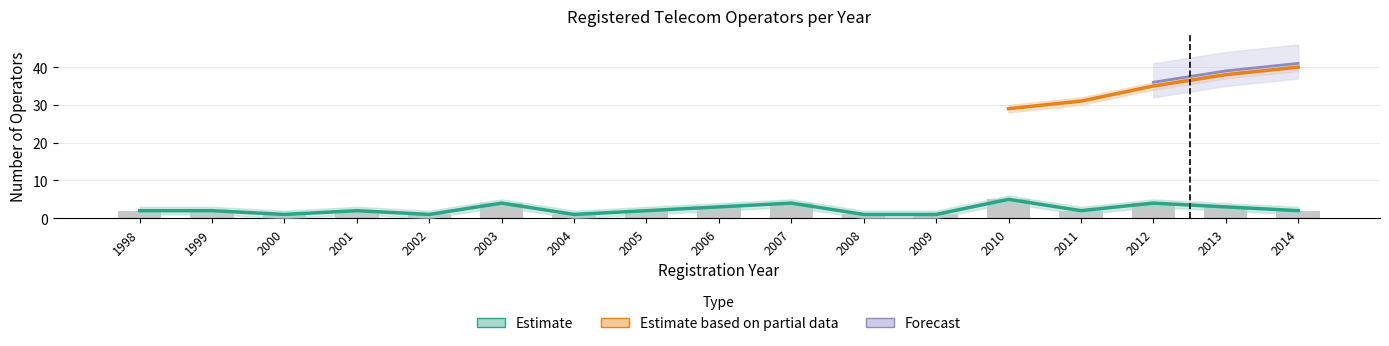

At which category is the sum across all series the highest?

2014